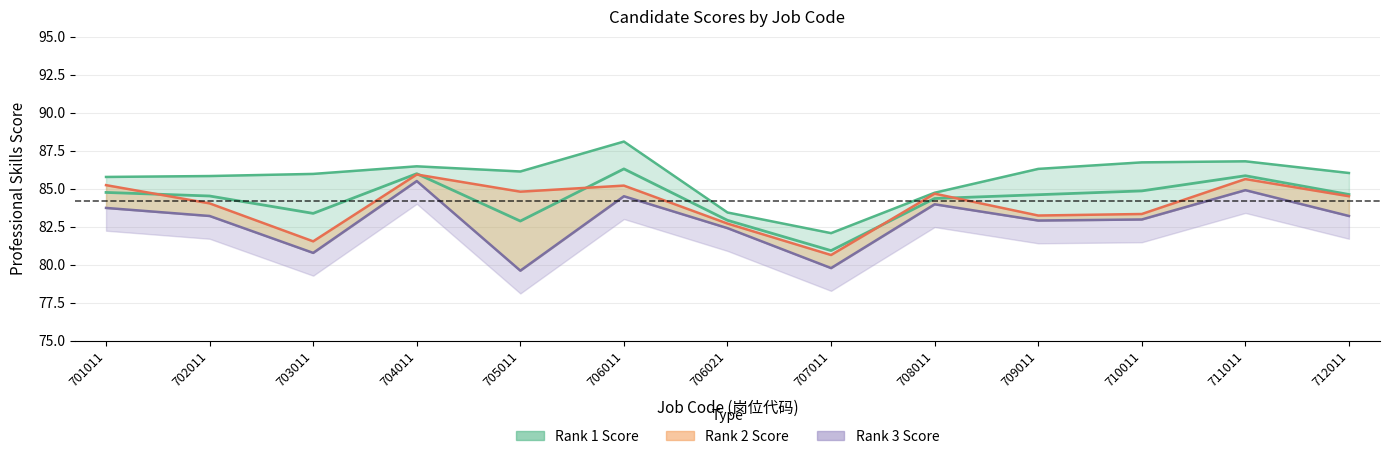

What is the total value across all series at 707011?

242.5